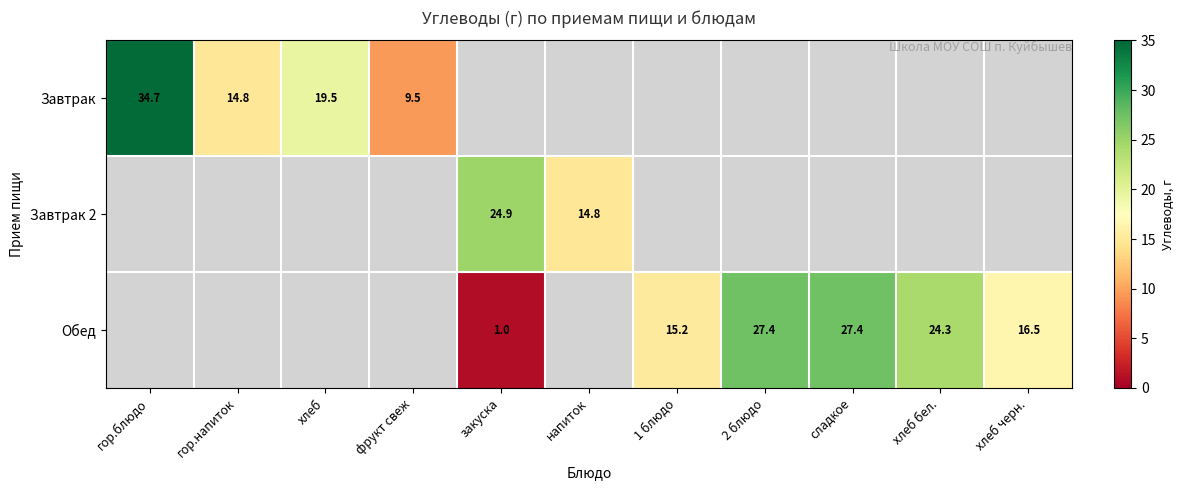

At how many categories does at least one series exceed 6?

11